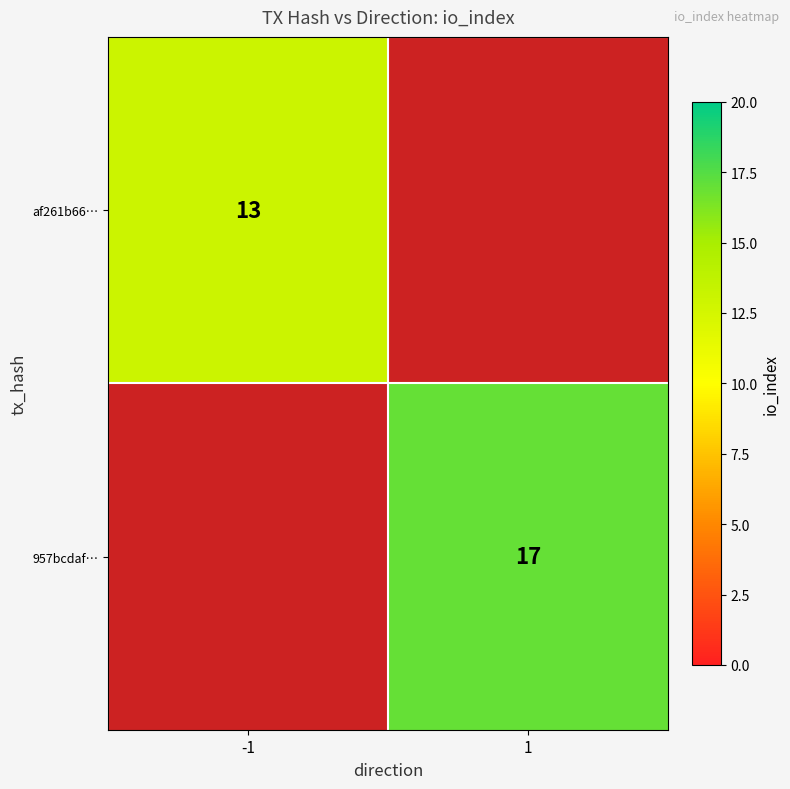

At how many categories does at least one series exceed 14?

1